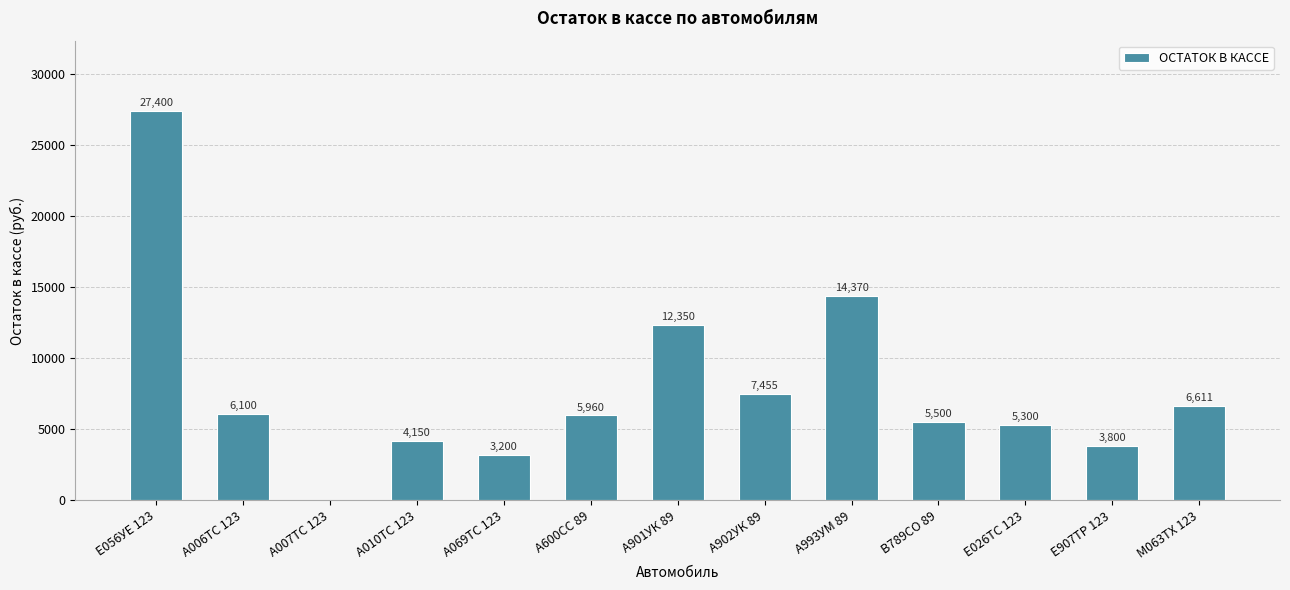

What is the average value?

7861